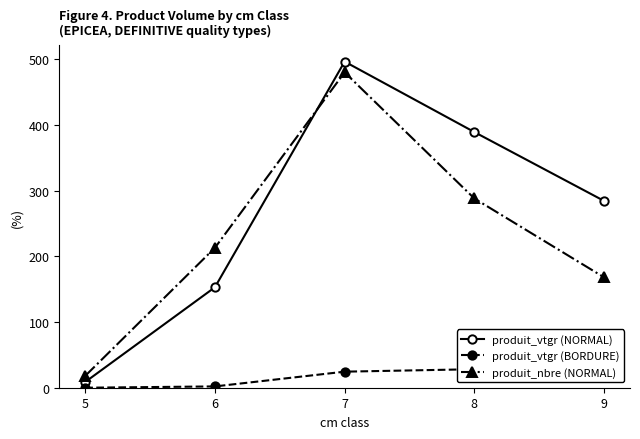

What is the total value across all series at 9?

510.7